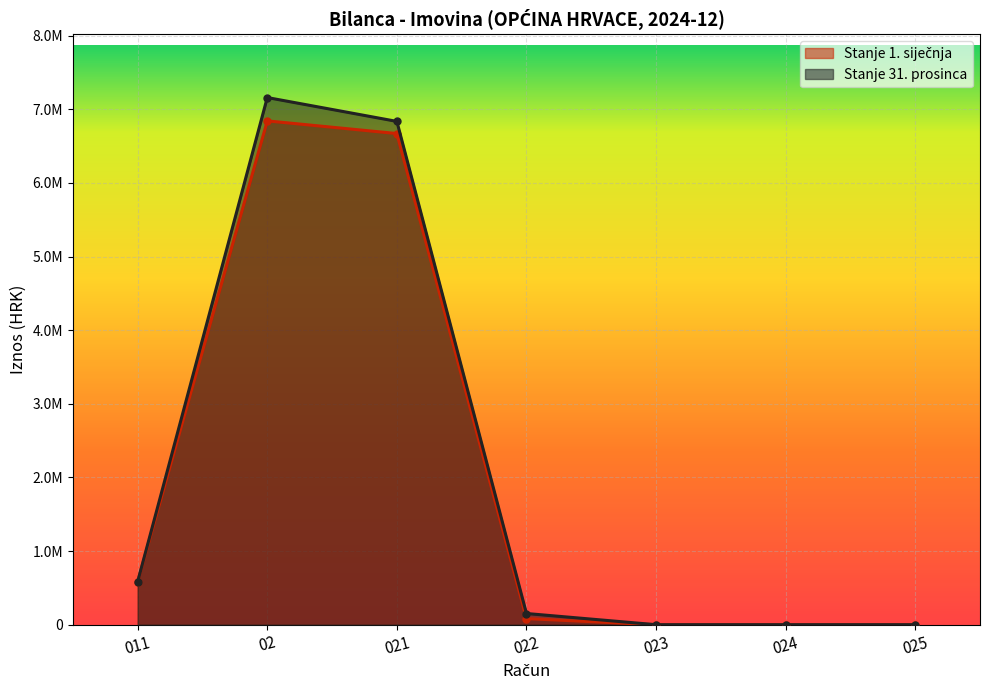

Rank the series by their maximum value, from highest to lowest.

Stanje 31. prosinca, Stanje 1. siječnja